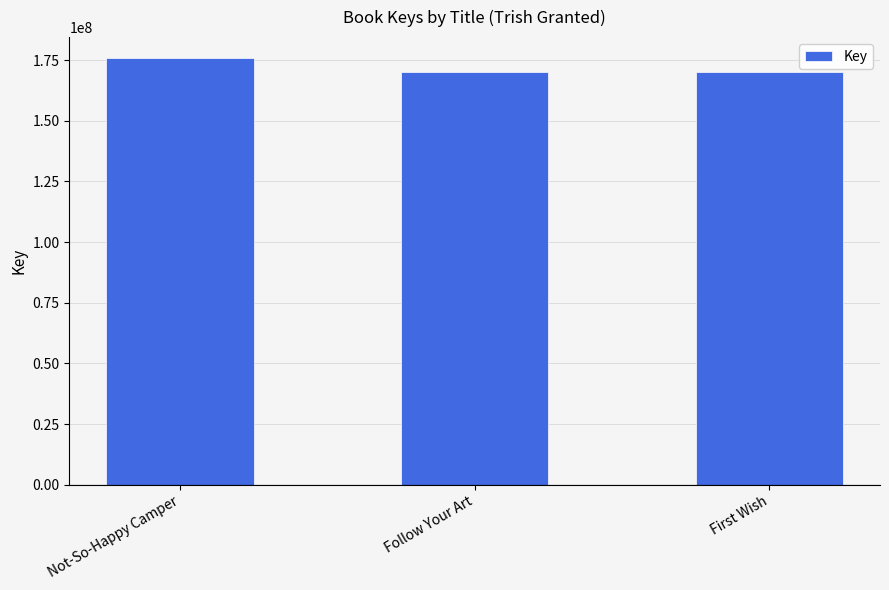

What is the difference between the maximum and minimum values?

5787746